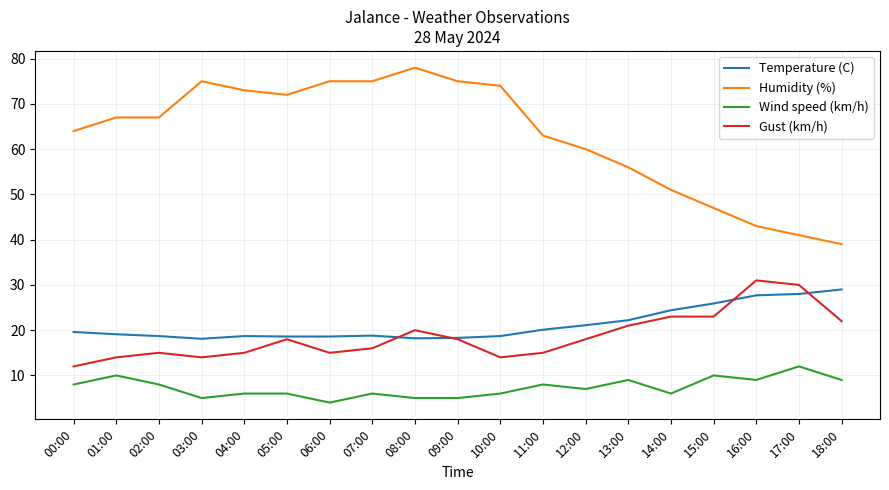

What is the maximum value for Humidity (%)?

78.0